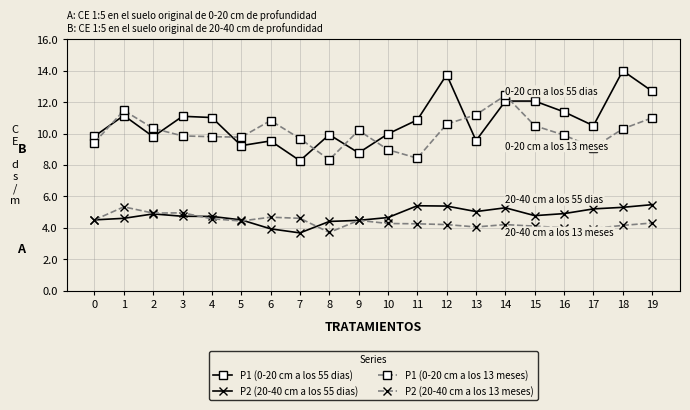

What is the total value across all series at 10?

27.9